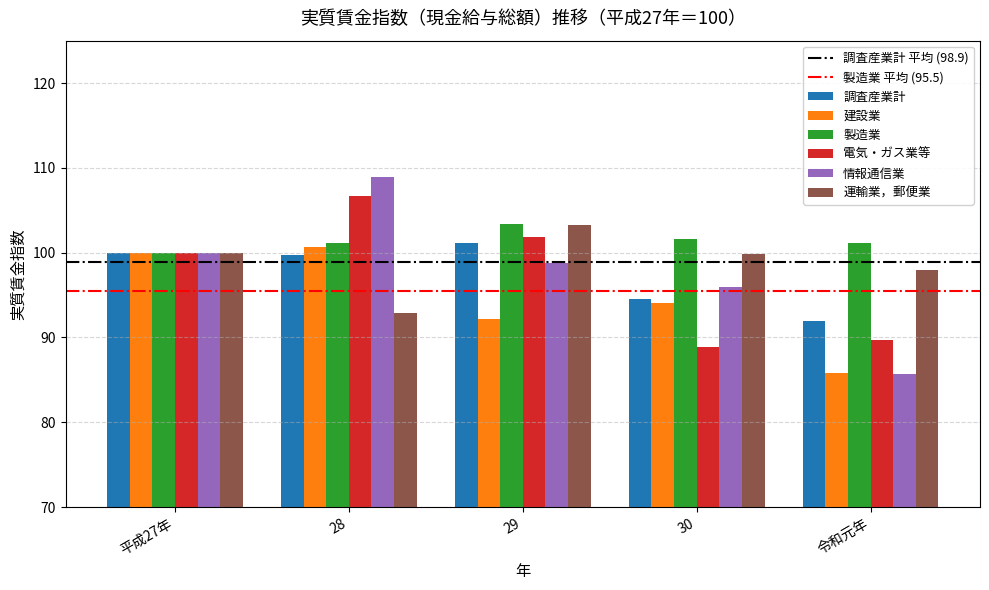

What is the difference between the highest and lowest values at 29?

11.2